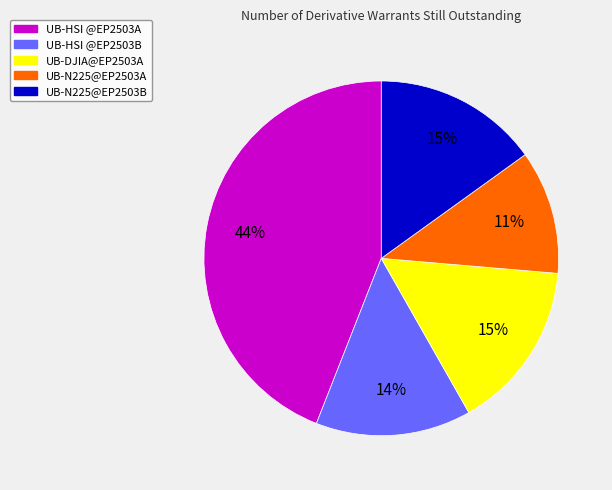

Which category has the biggest portion of the pie?

UB-HSI @EP2503A